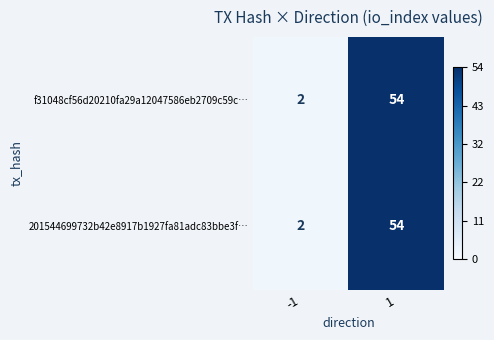

What is the greatest value displayed?

54